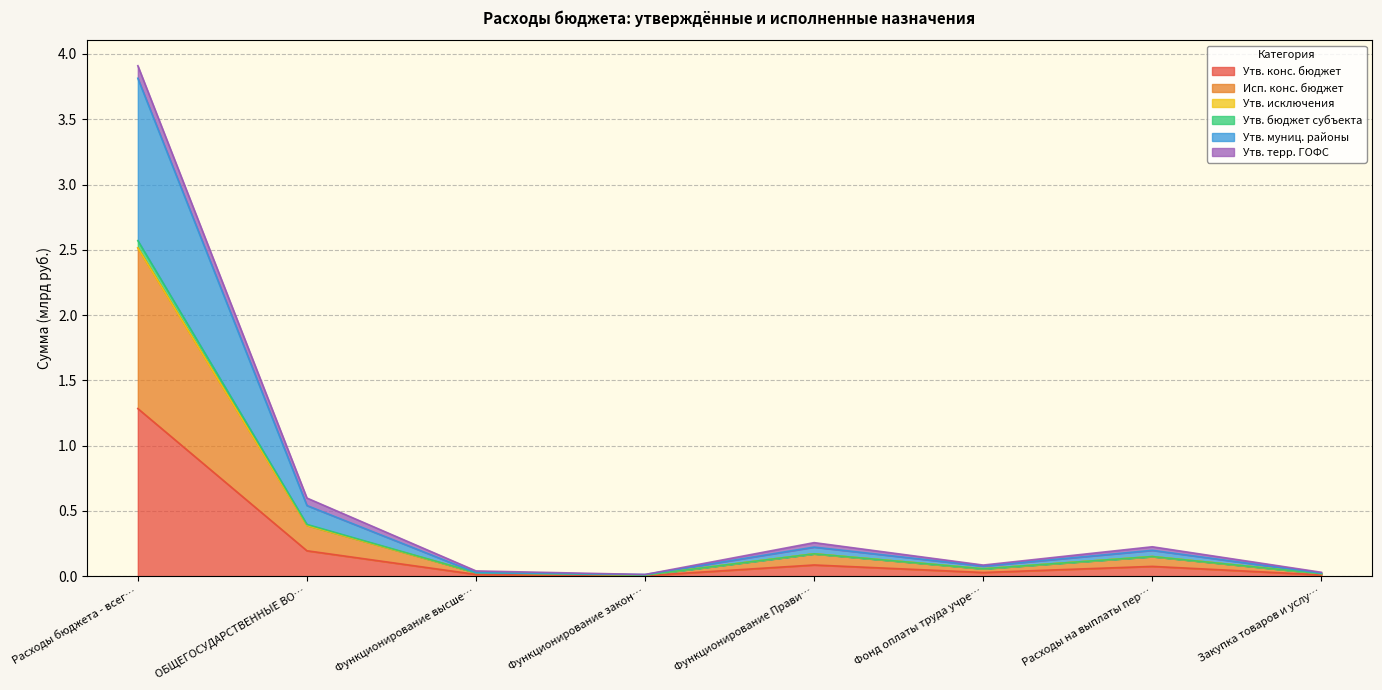

What is the maximum value for Утв. конс. бюджет?

1.3